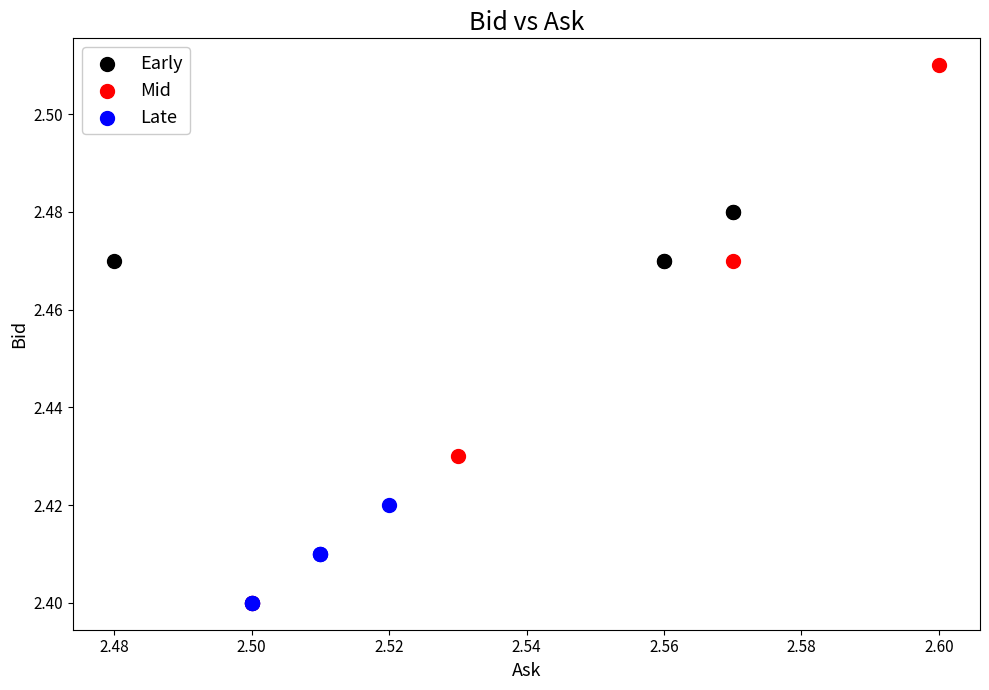

Which series has the widest spread of Y values?

Mid